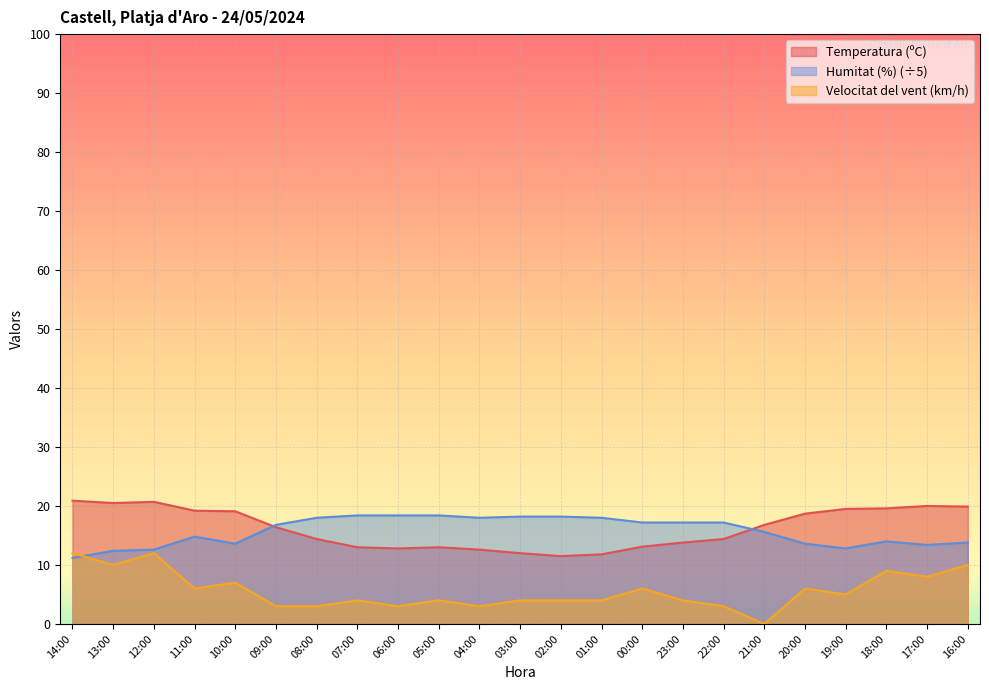

Which category has the lowest value across all series?

21:00